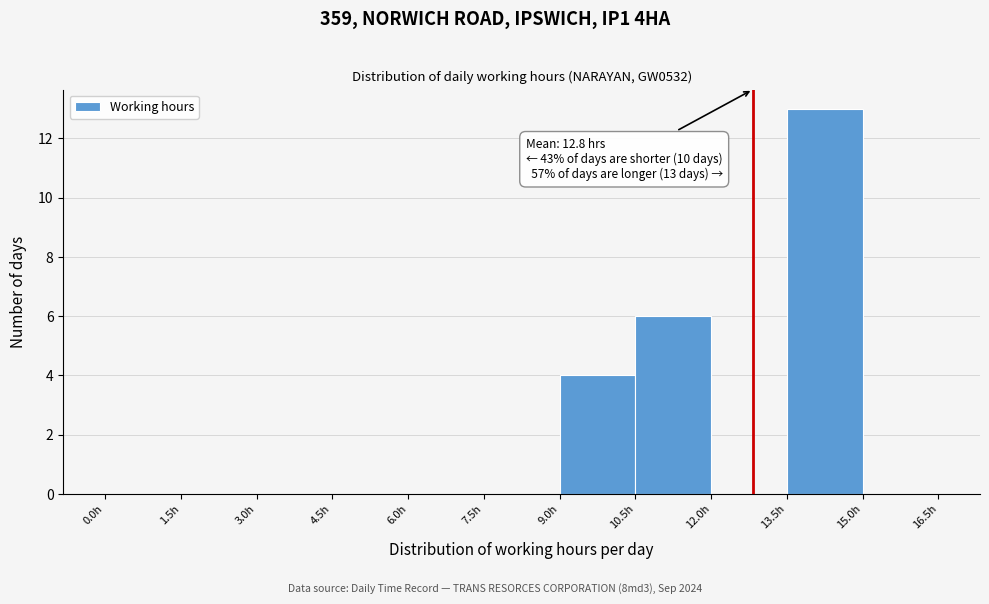

Over which range of the x-axis is the bar tallest?

13.5 to 15.0